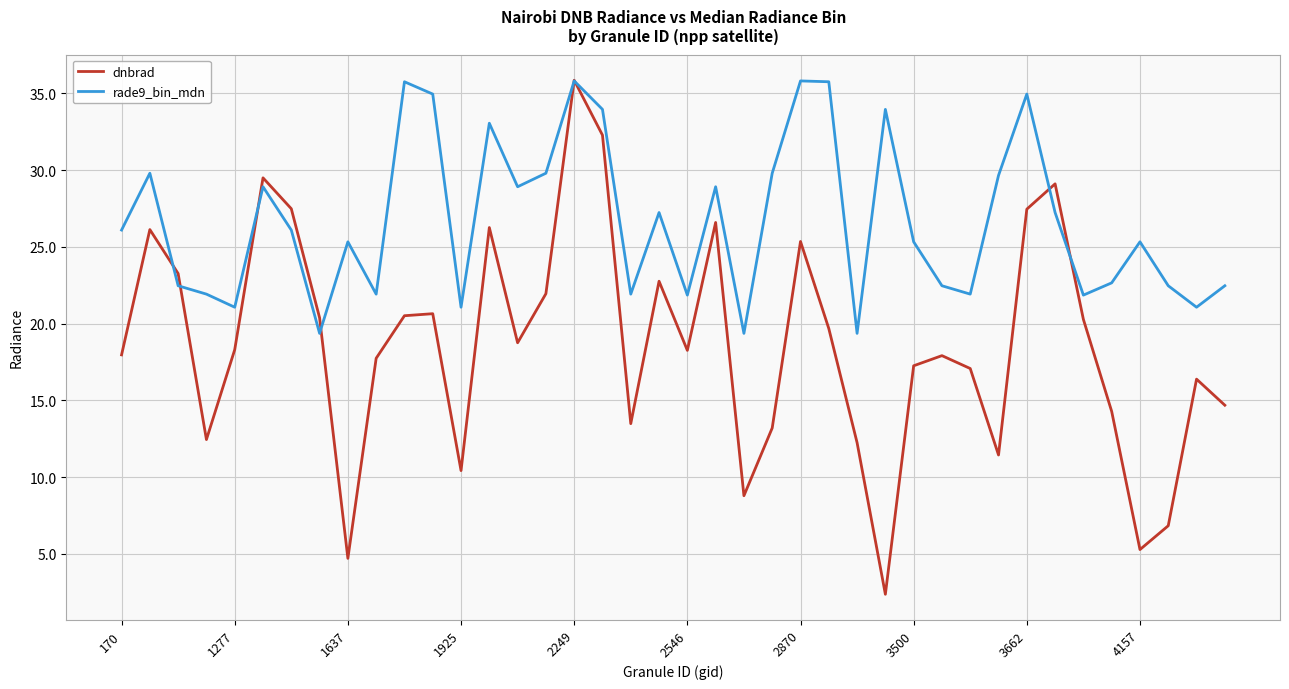

What is the difference between the maximum and second lowest values in the dnbrad series?

31.1